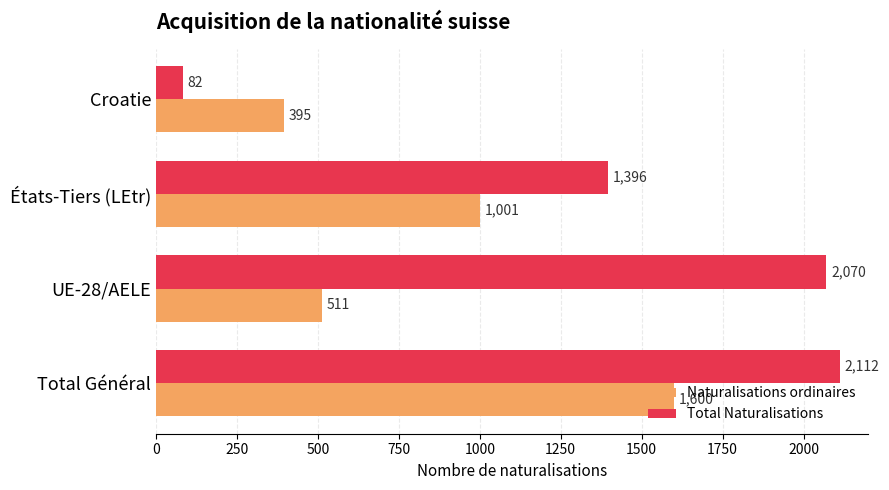

List the labels in order of Naturalisations ordinaires value, largest first.

Total Général, États-Tiers (LEtr), UE-28/AELE, Croatie